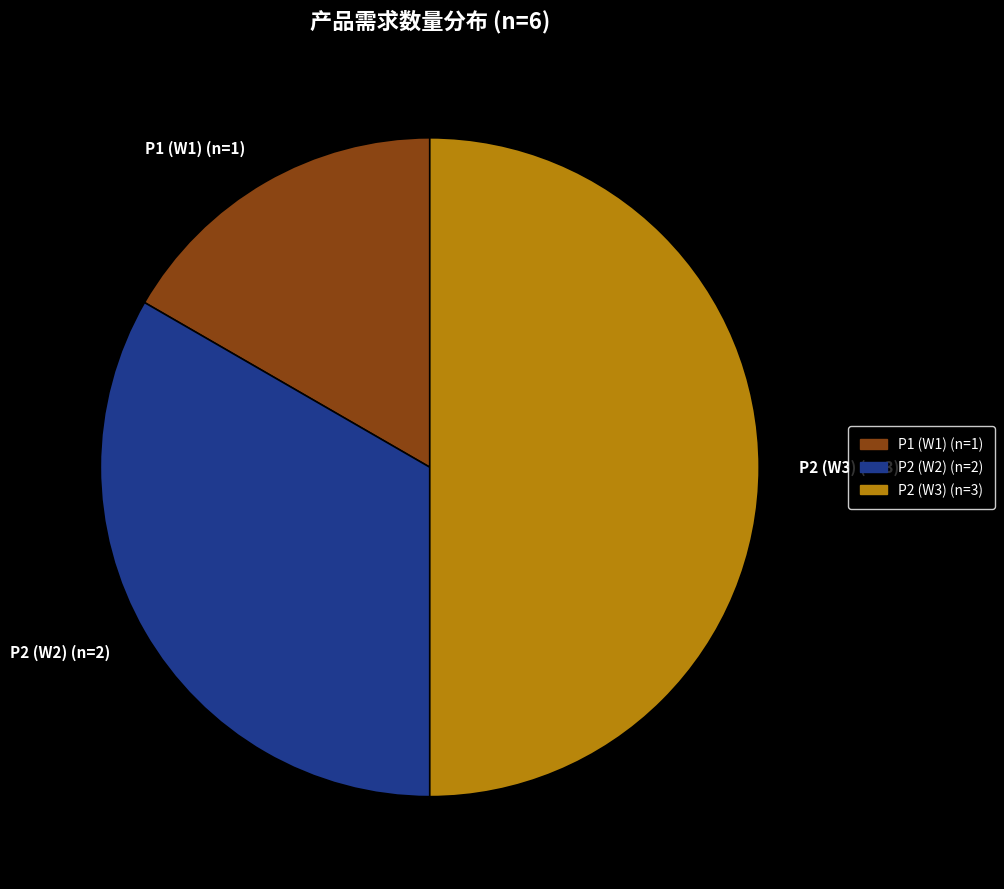

Is the sum of P2 (W3) and P1 (W1) greater than half?

Yes